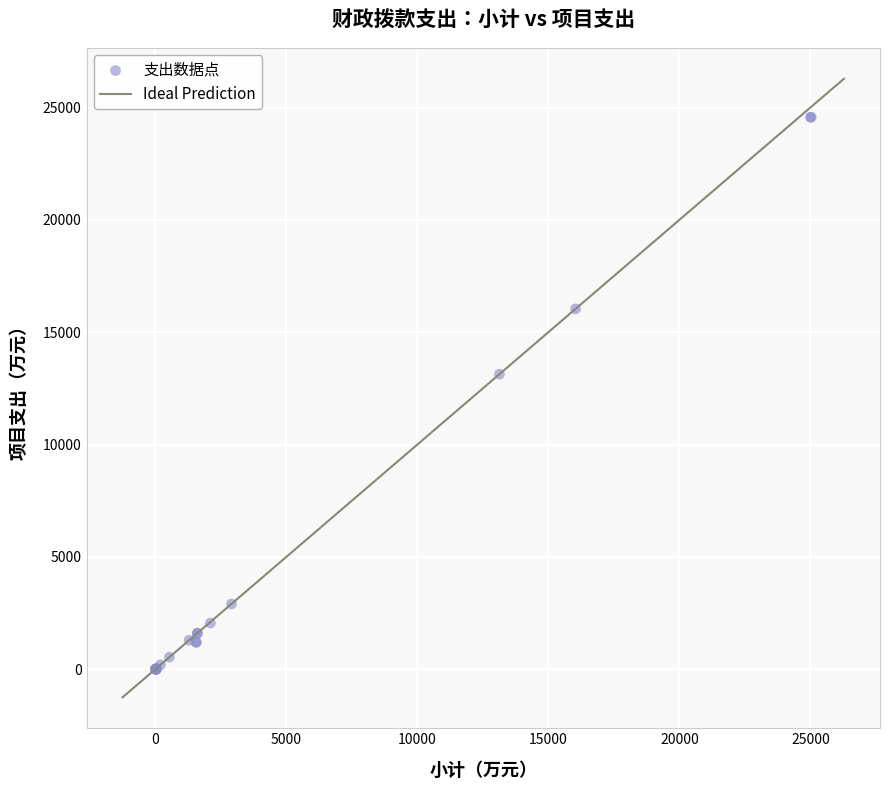

What Y value in the scatter plot is closest to 12284?

13131.2